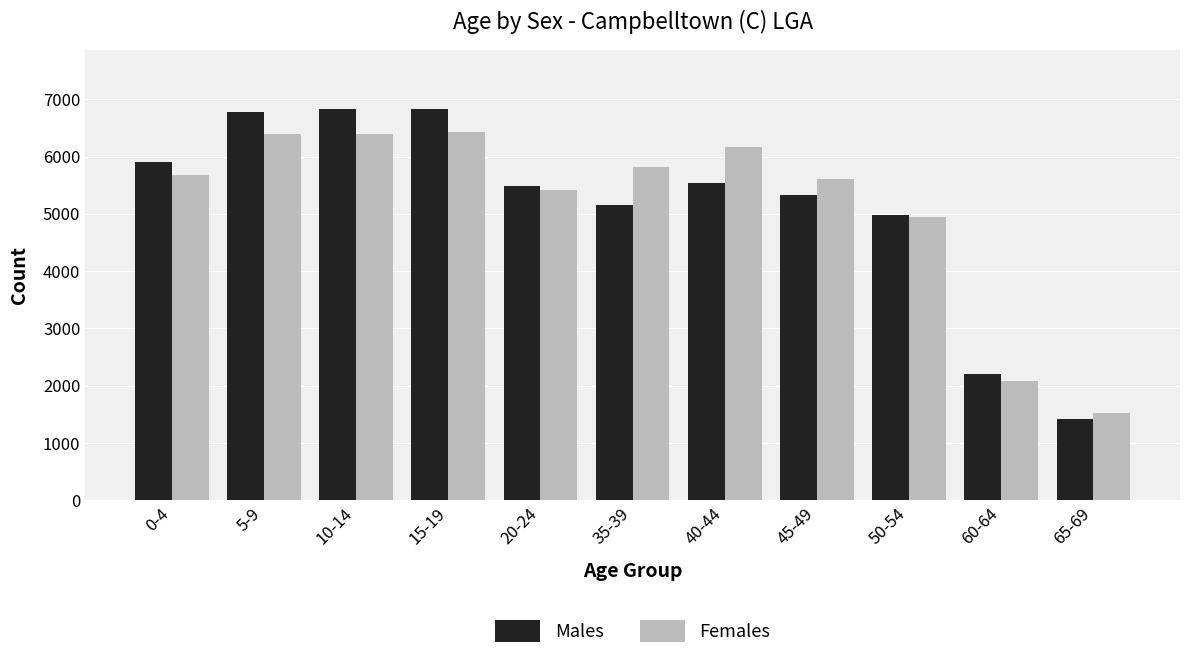

Rank the series by their maximum value, from highest to lowest.

Males, Females